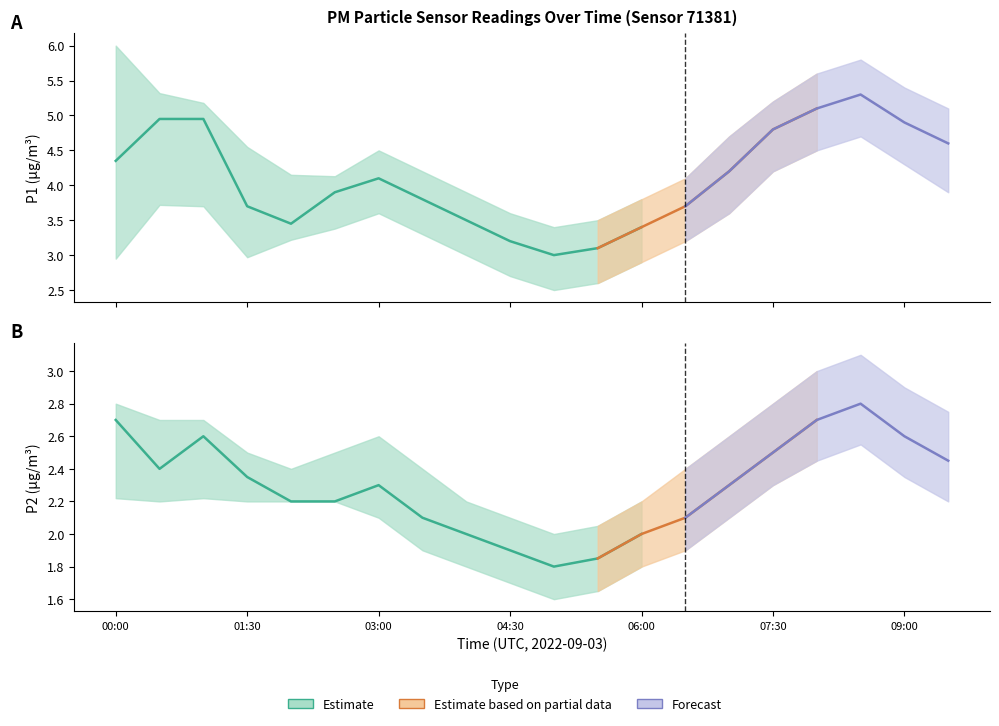

Between 01:30 and 06:30, which series saw the biggest shift?

P1_upper